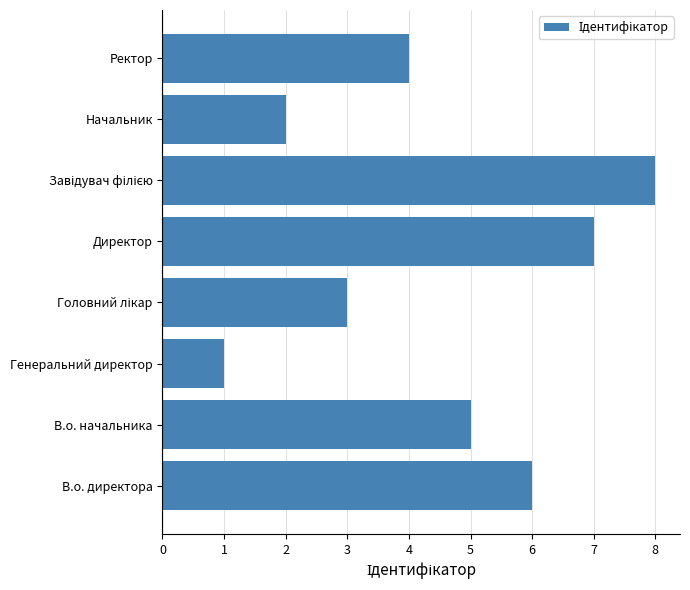

Count the number of categories in the chart.

8